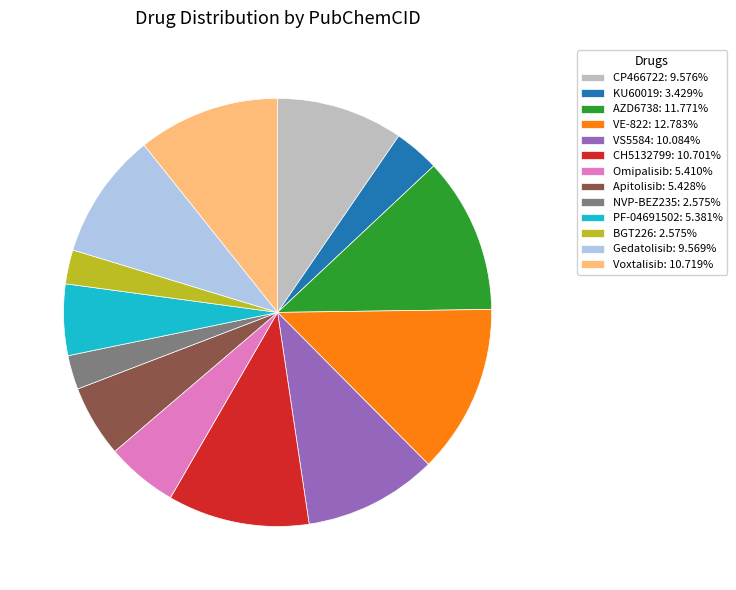

Count the number of slices in the pie.

13